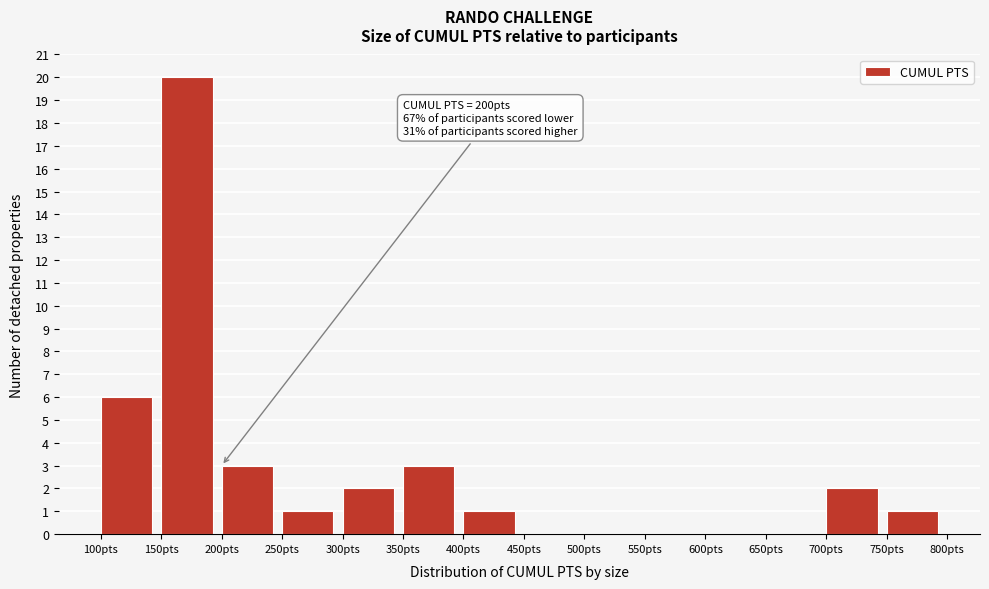

Over which range of the x-axis is the bar tallest?

150 to 200